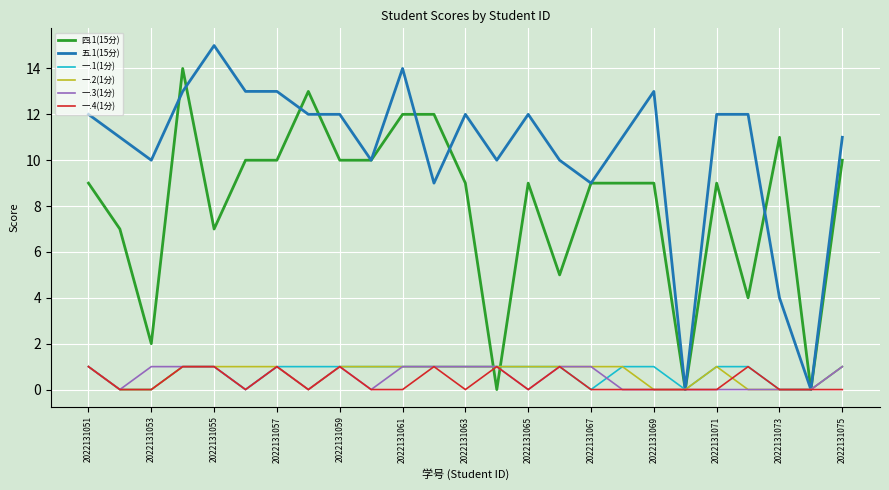

Which series has the largest total across all categories?

五.1(15分)